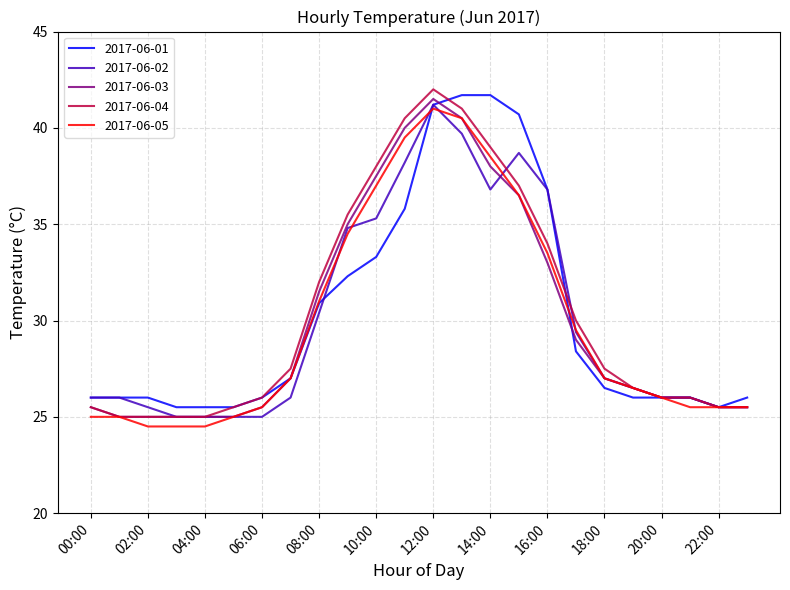

What is the minimum value shown in the chart?

24.5